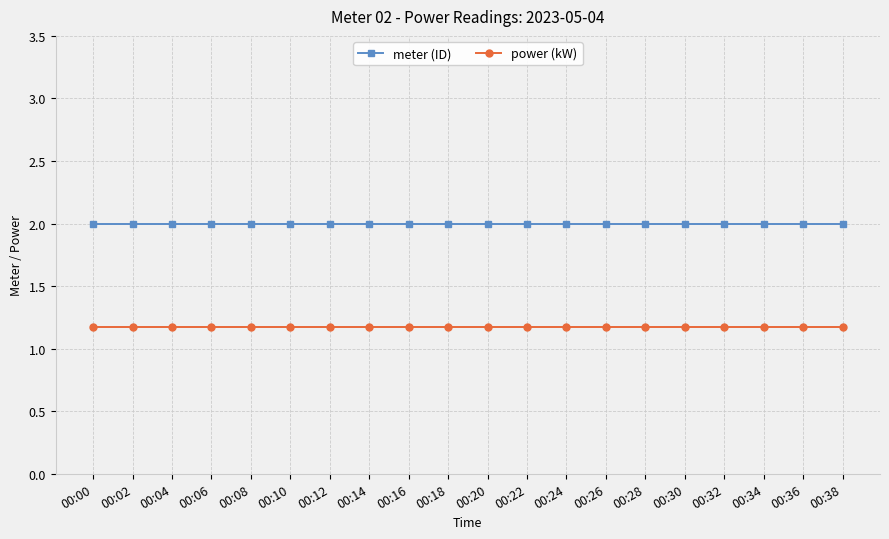

True or false: power (kW) has a value of 1.6 at 00:10.

False